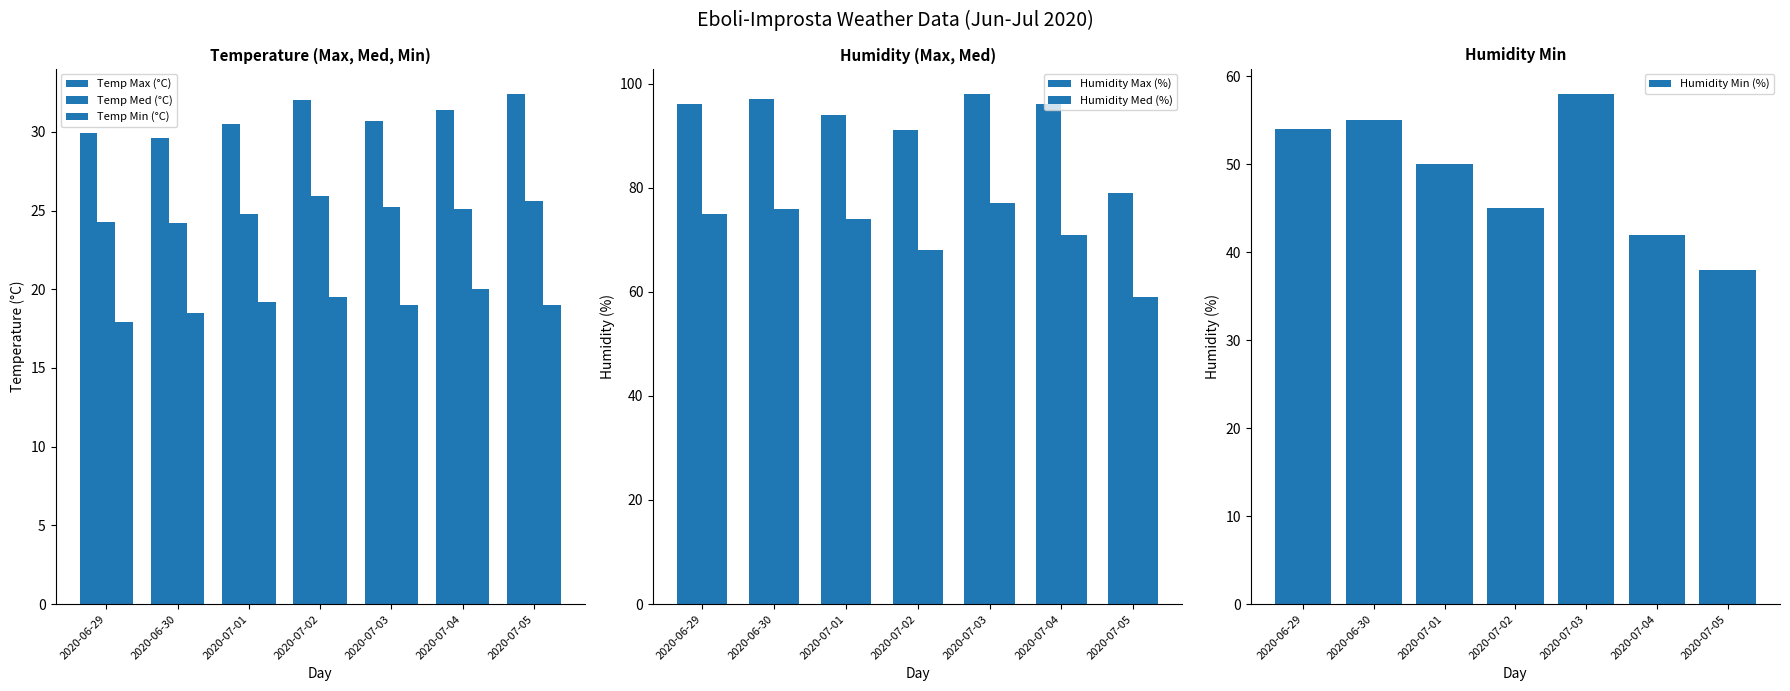

What is the value of the Temp Med (°C) bar at the 7th from the left?

25.6